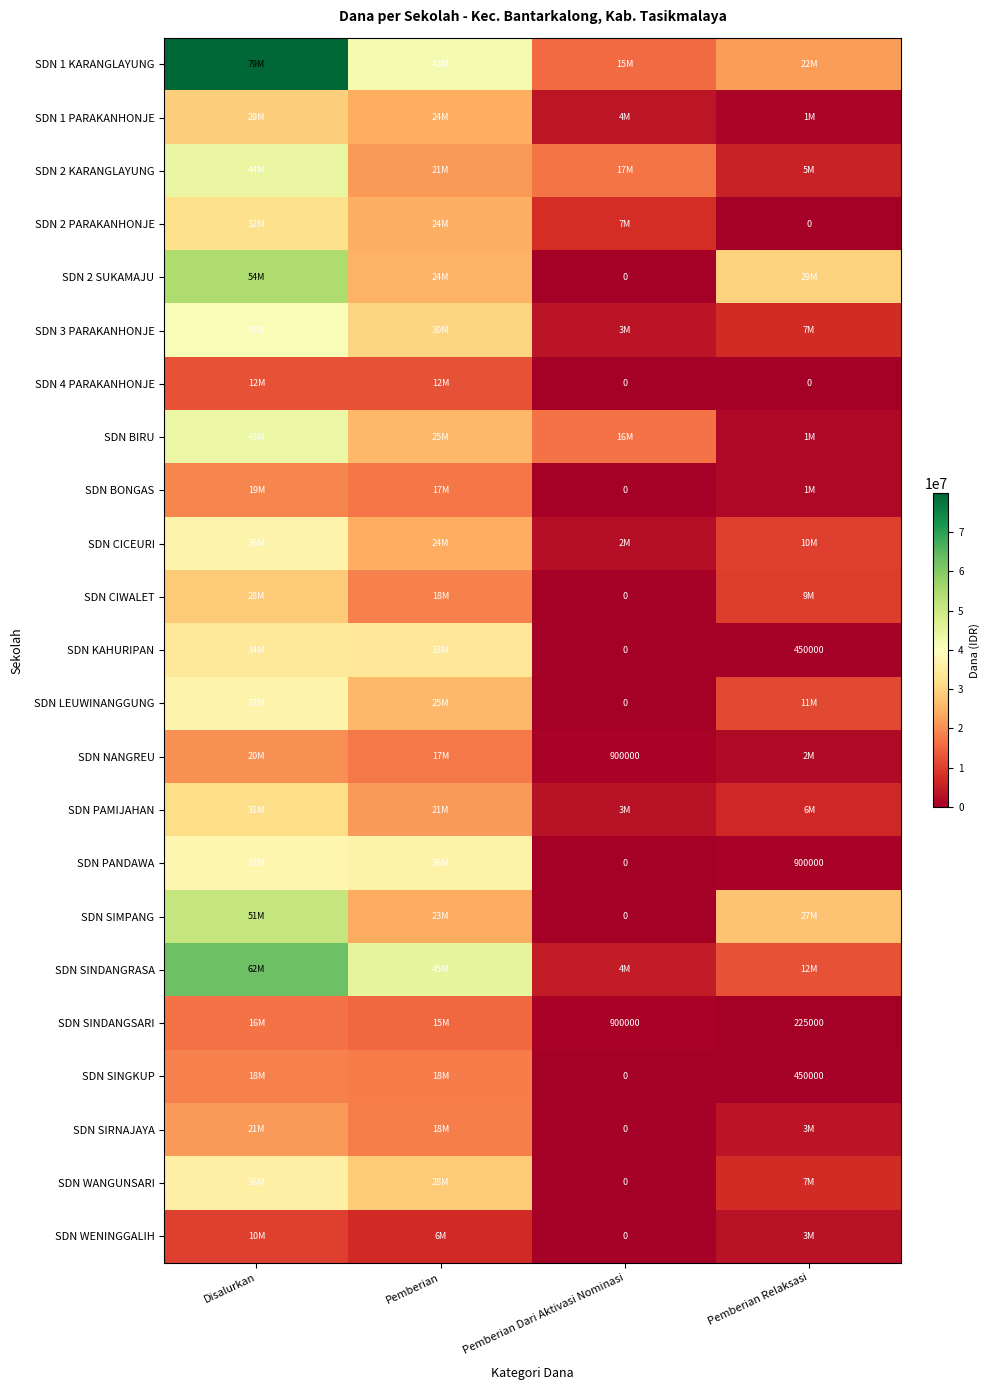

Where is SDN PANDAWA nearest to the value 18787500?

Pemberian